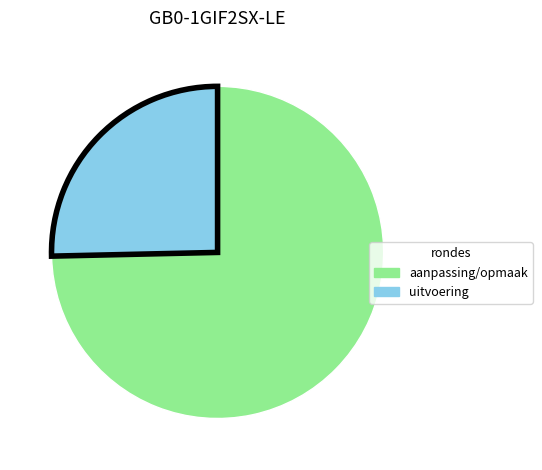

Is there a majority slice in this chart?

Yes